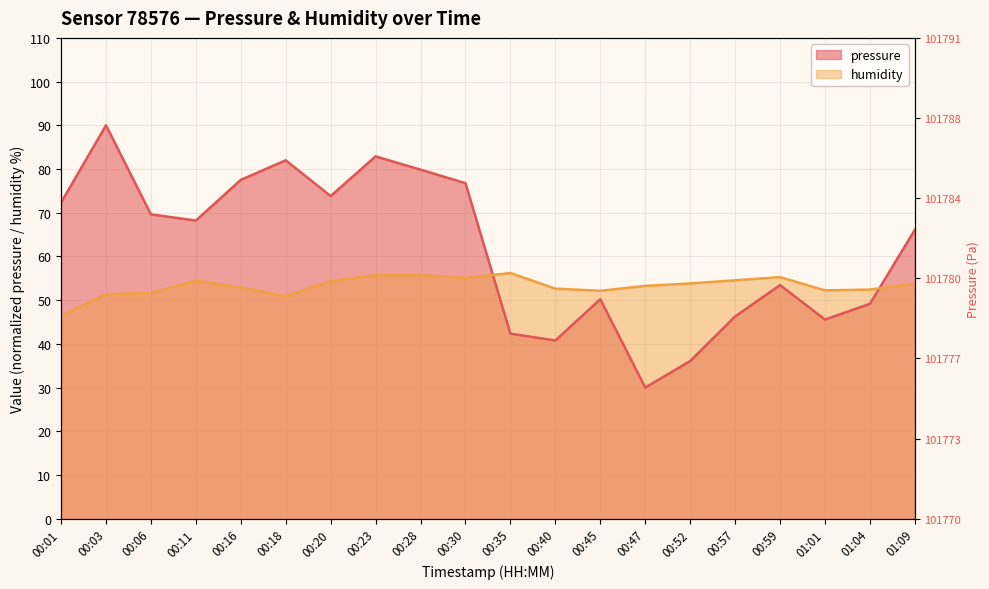

Reading left to right, list all the values displayed in this chart.

pressure: 00:01=72.3	00:03=90.0	00:06=69.6	00:11=68.2	00:16=77.5	00:18=82.0	00:20=73.8	00:23=82.9	00:28=79.9	00:30=76.8	00:35=42.3	00:40=40.8	00:45=50.2	00:47=30.0	00:52=36.1	00:57=46.3	00:59=53.5	01:01=45.6	01:04=49.2	01:09=66.1
humidity: 00:01=46.4	00:03=51.4	00:06=51.6	00:11=54.5	00:16=52.9	00:18=50.9	00:20=54.4	00:23=55.7	00:28=55.7	00:30=55.1	00:35=56.2	00:40=52.6	00:45=52.1	00:47=53.3	00:52=53.8	00:57=54.5	00:59=55.3	01:01=52.2	01:04=52.4	01:09=53.8